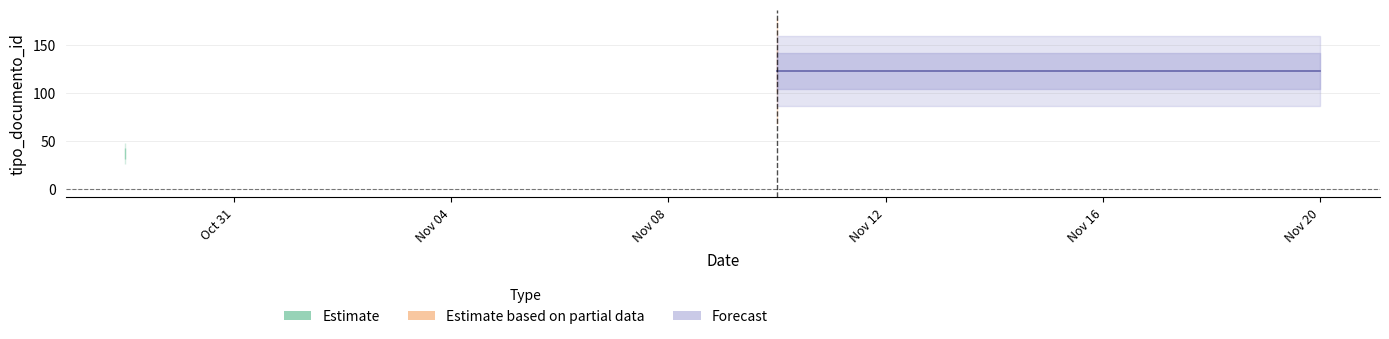

True or false: the data has more than 0 interior local peaks.

True